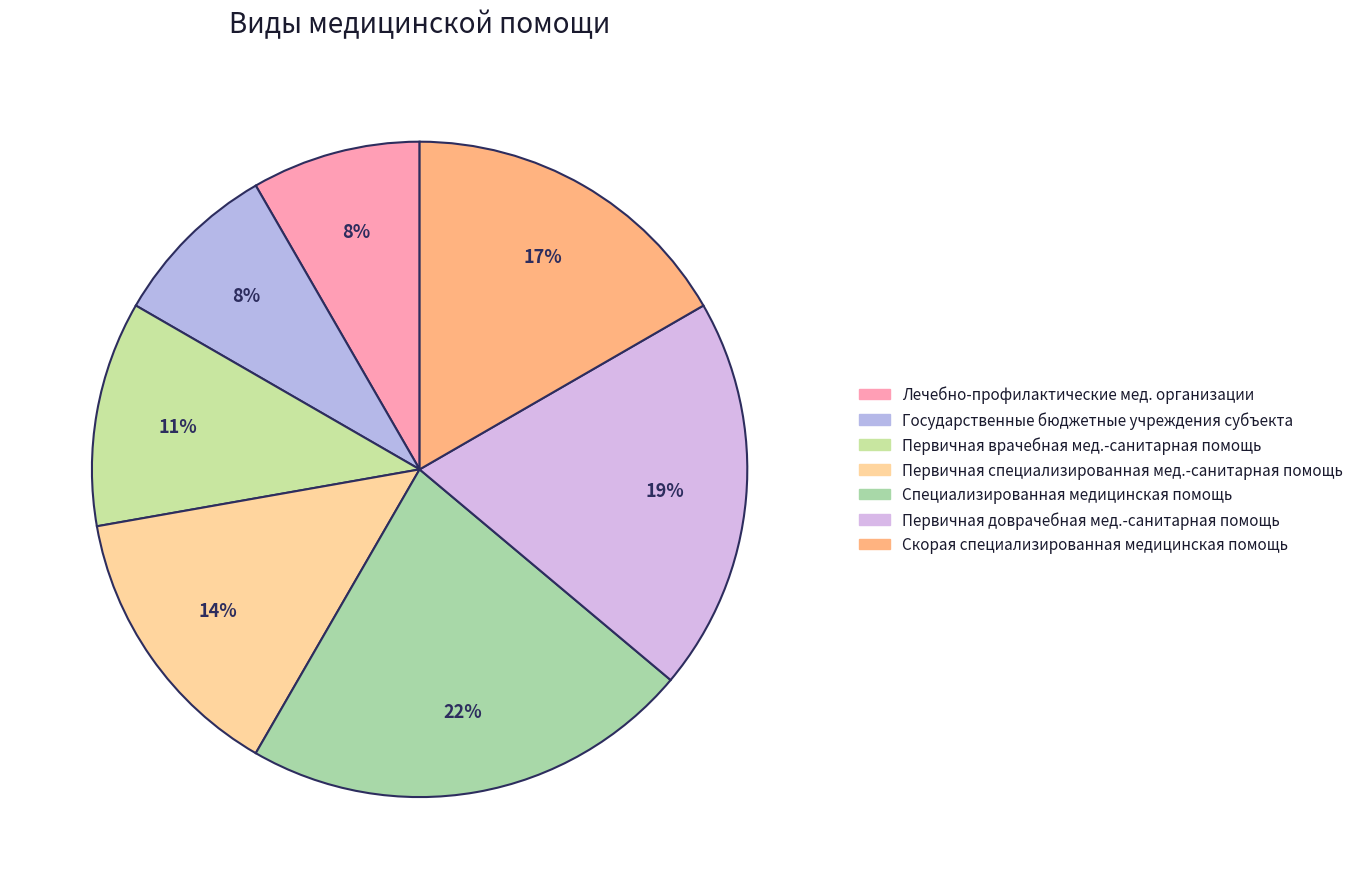

What is the largest slice in the pie chart?

Специализированная медицинская помощь